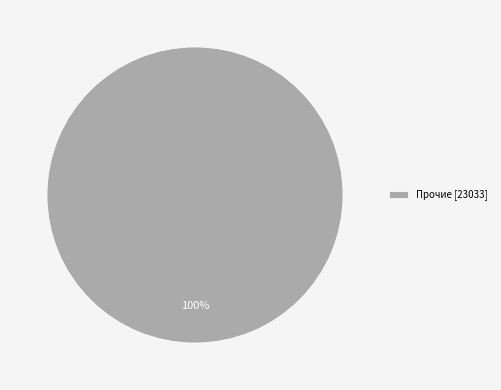

What percentage is the Прочие [23033] slice, to the nearest percent?

100%